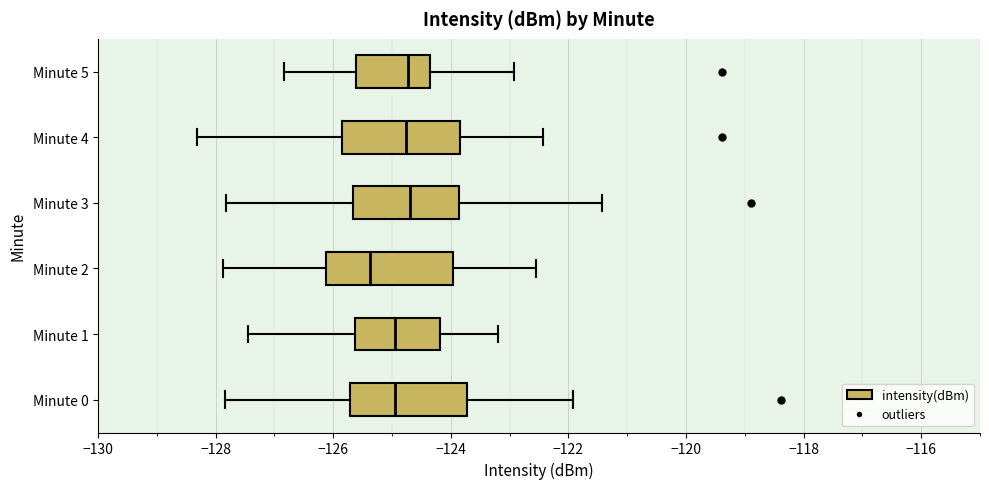

Reading bottom to top, read every box against the x-axis: the position of its median line, the range the box covers, and the ends of its whiskers. The values are not printed on the chart, so give them approximately, as read against the axis.

Minute 0: median -125.0, box -125.8 to -123.8, whiskers -127.8 to -122.0
Minute 1: median -125.0, box -125.6 to -124.2, whiskers -127.4 to -123.2
Minute 2: median -125.4, box -126.2 to -124.0, whiskers -127.8 to -122.6
Minute 3: median -124.6, box -125.6 to -123.8, whiskers -127.8 to -121.4
Minute 4: median -124.8, box -125.8 to -123.8, whiskers -128.4 to -122.4
Minute 5: median -124.8, box -125.6 to -124.4, whiskers -126.8 to -123.0